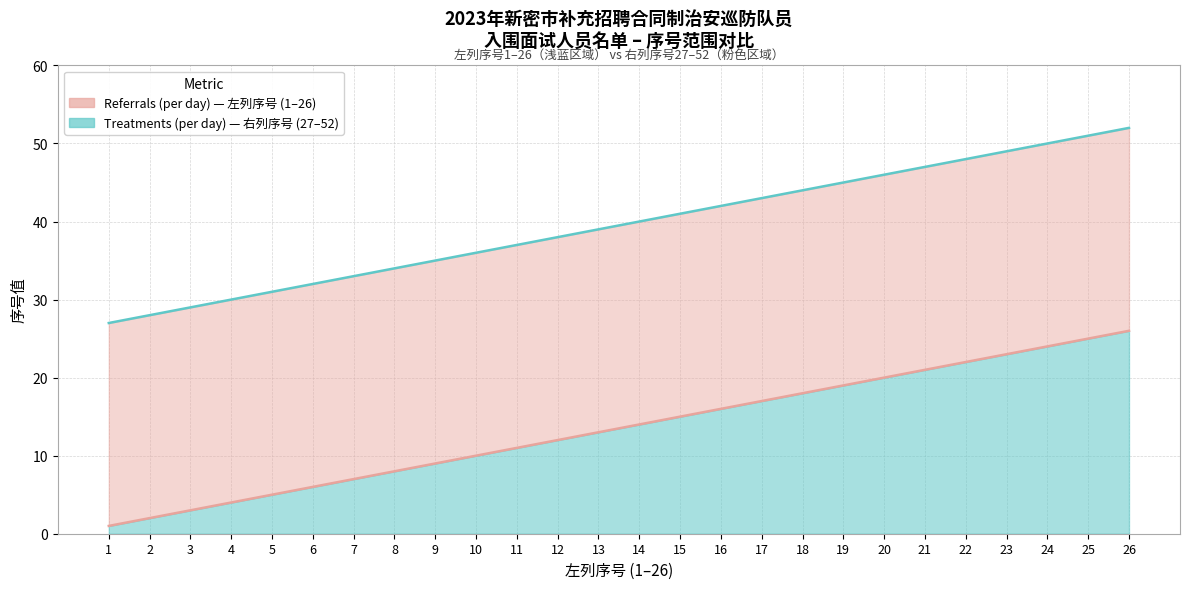

What is the difference between the Referrals (per day) values at 21 and 19?

2